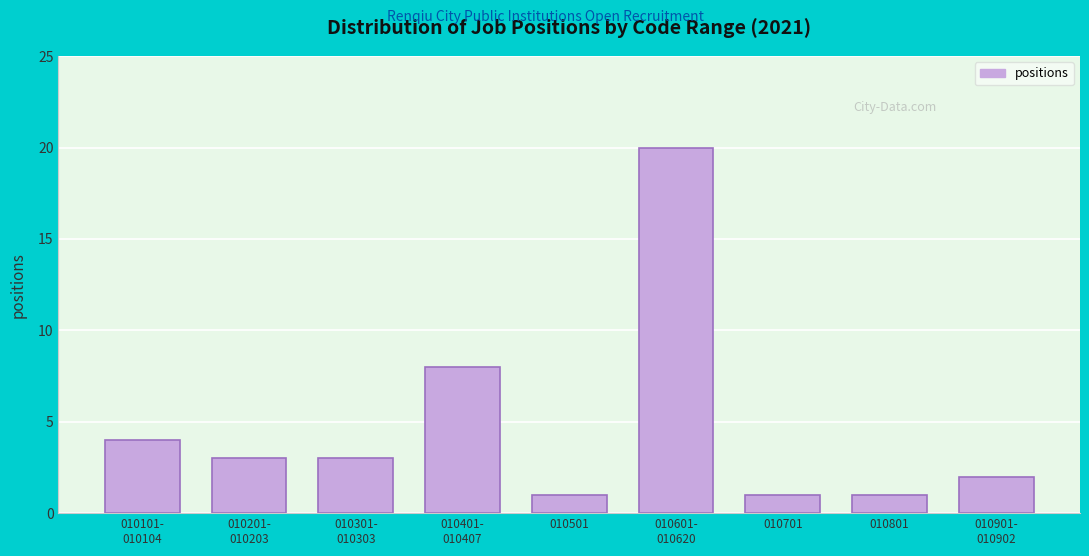

Reading right to left, what are all the values shown in this chart?

2	1	1	20	1	8	3	3	4